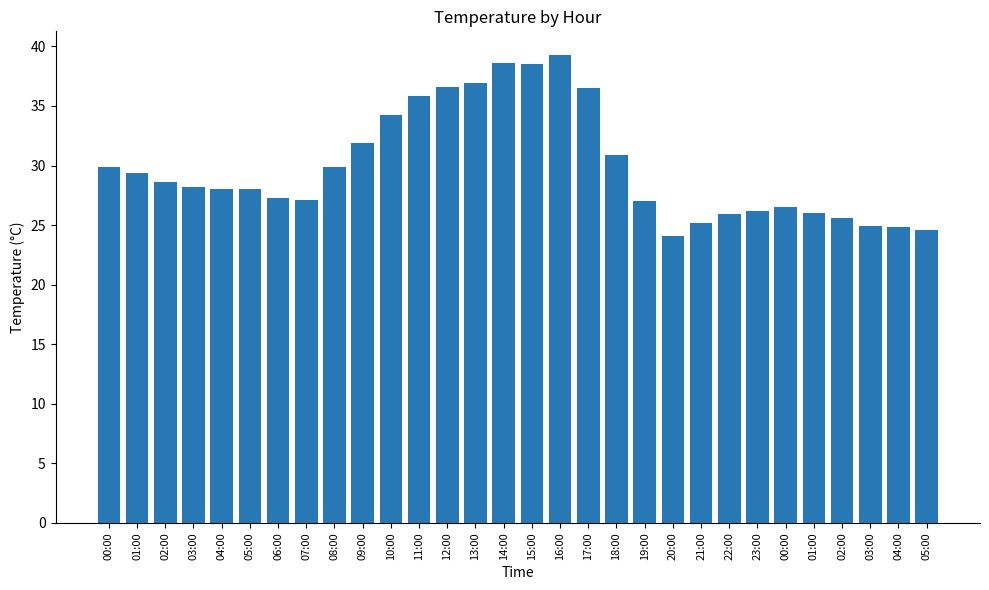

What is the minimum value shown in the chart?

24.1